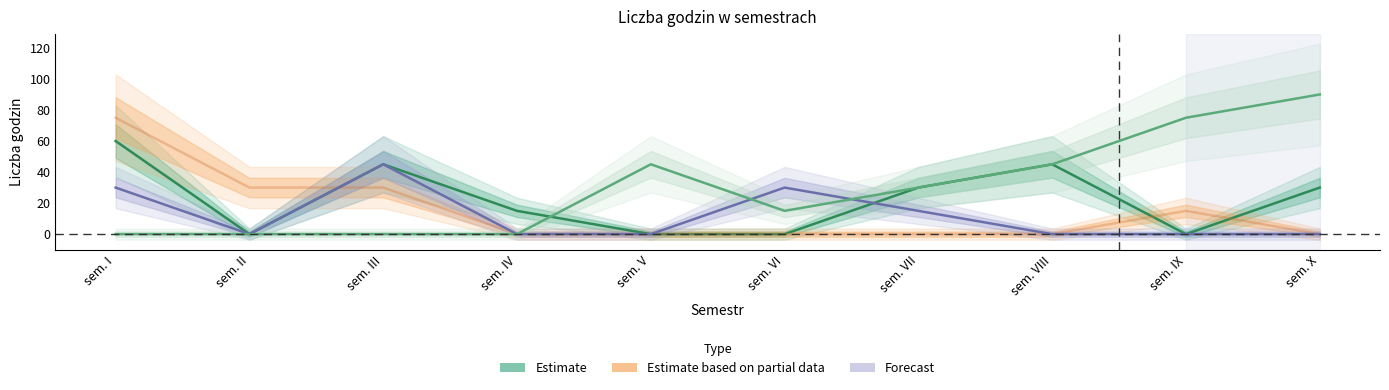

Where do PODSTAWY PEDAGOGIKI and TEORETYCZNE PODSTAWY first cross each other?

sem. II and sem. III